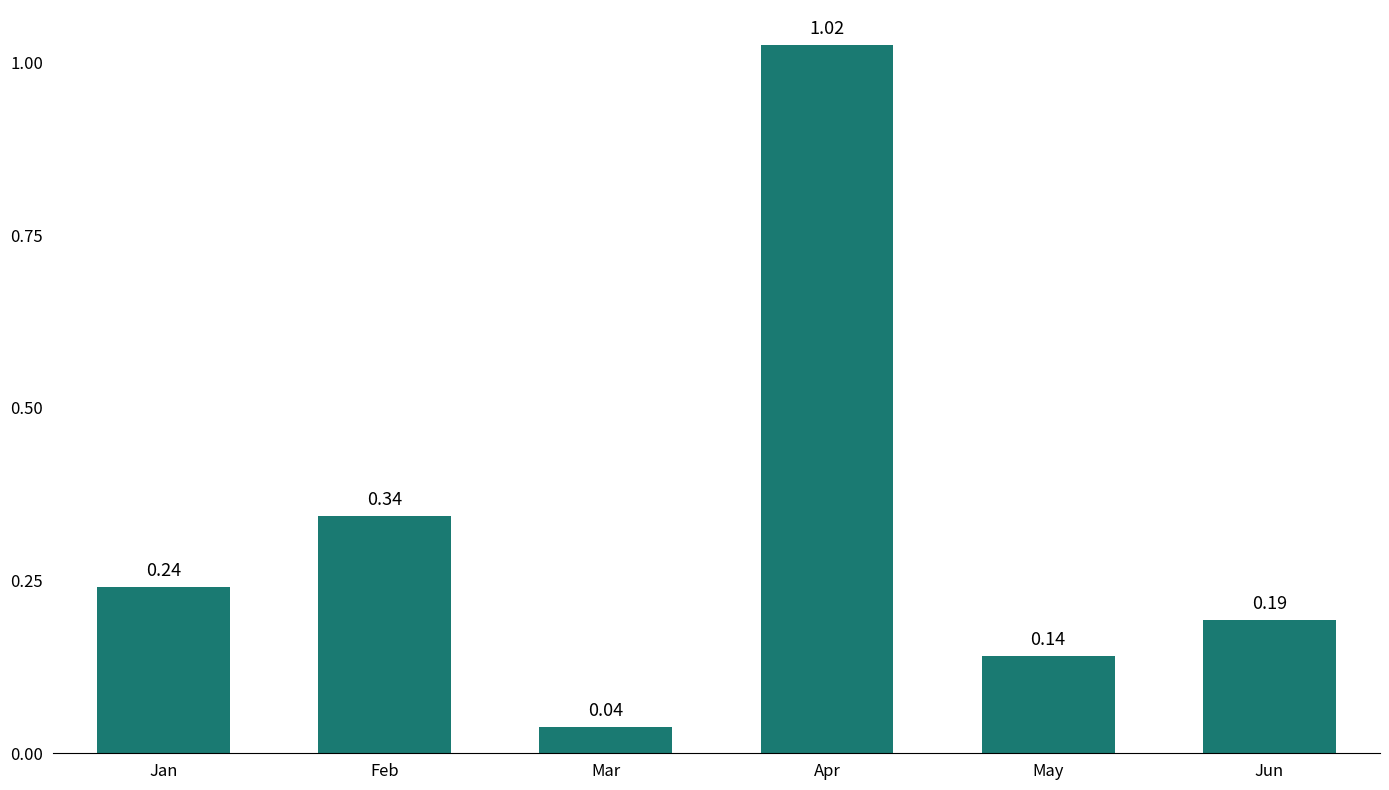

Are the bars grouped side by side (vs. stacked)?

No